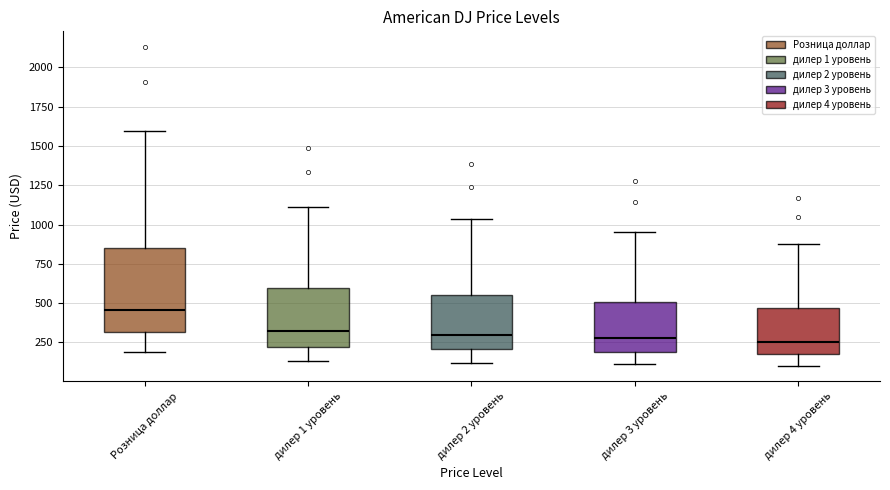

Where is the upper edge of the box for дилер 4 уровень on the y-axis? The values are not printed on the chart, so give them approximately, as read against the axis.

450